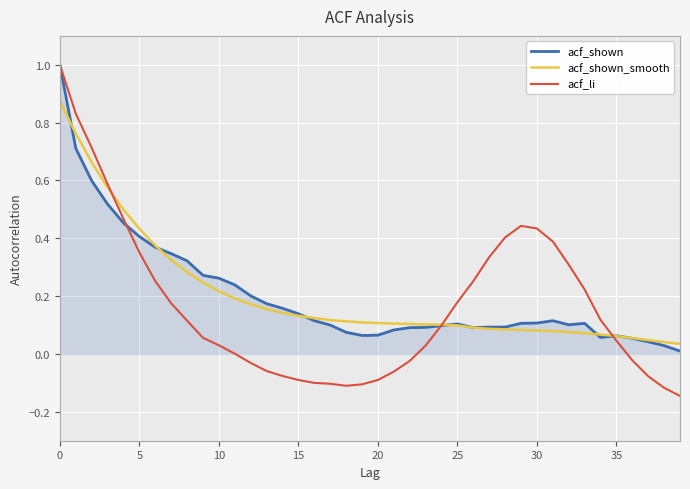

What are all the series names shown in the legend?

acf_shown, acf_shown_smooth, acf_li